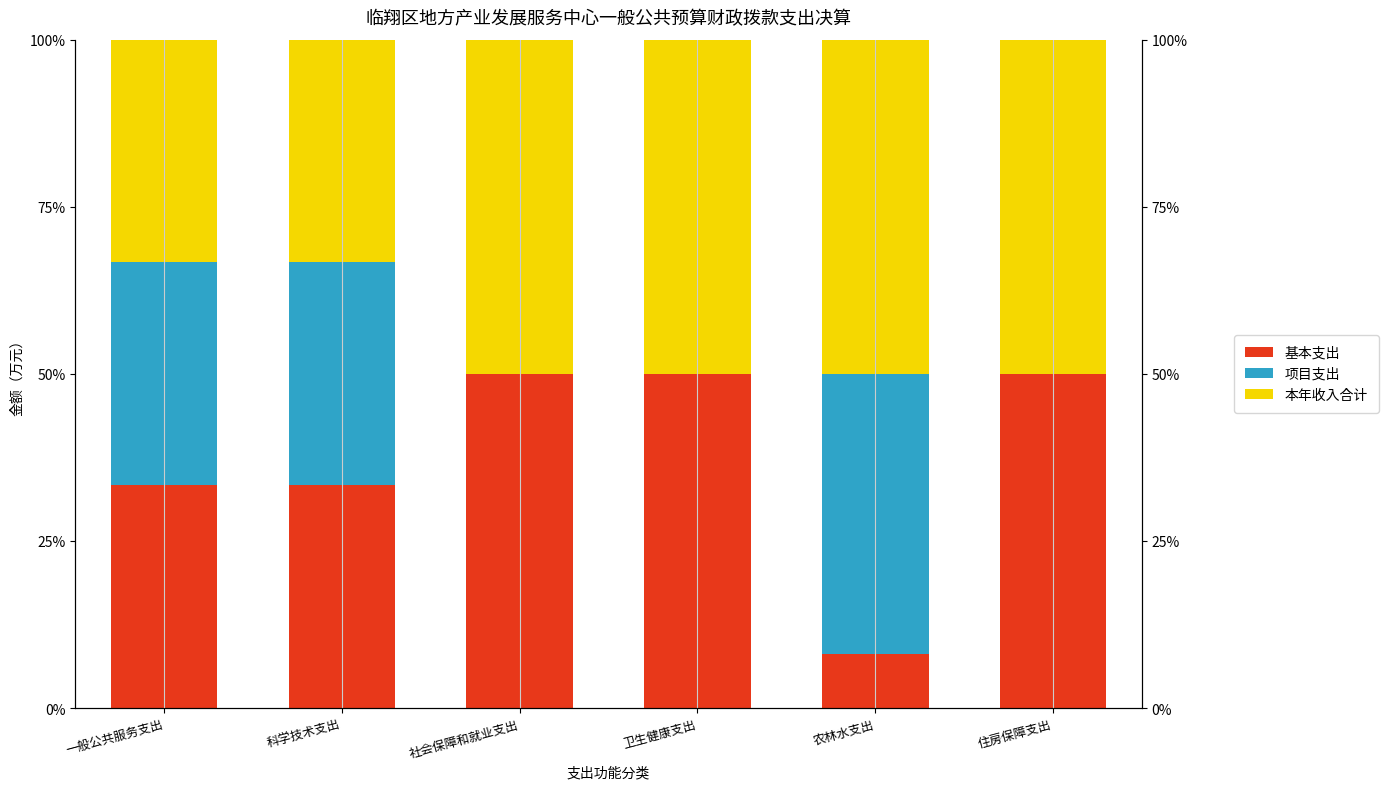

The 本年收入合计 series shows 21.9 at 一般公共服务支出. True or false?

False